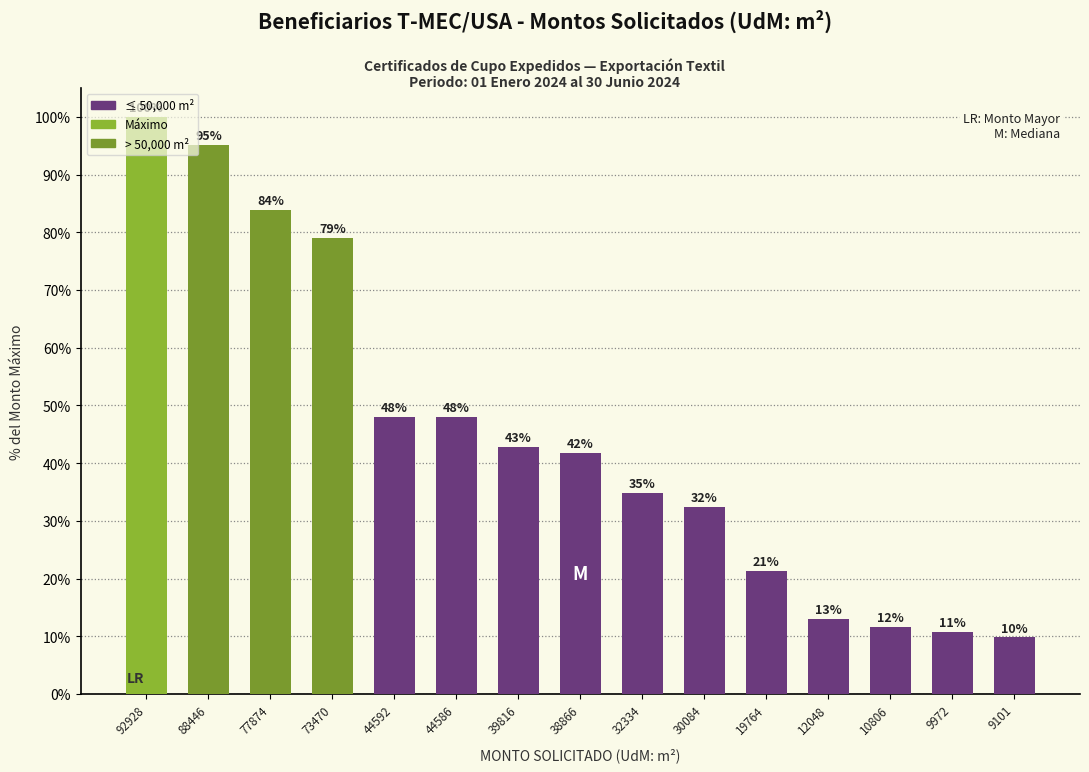

What is the difference between the values at 44592 and 12048?

35.0